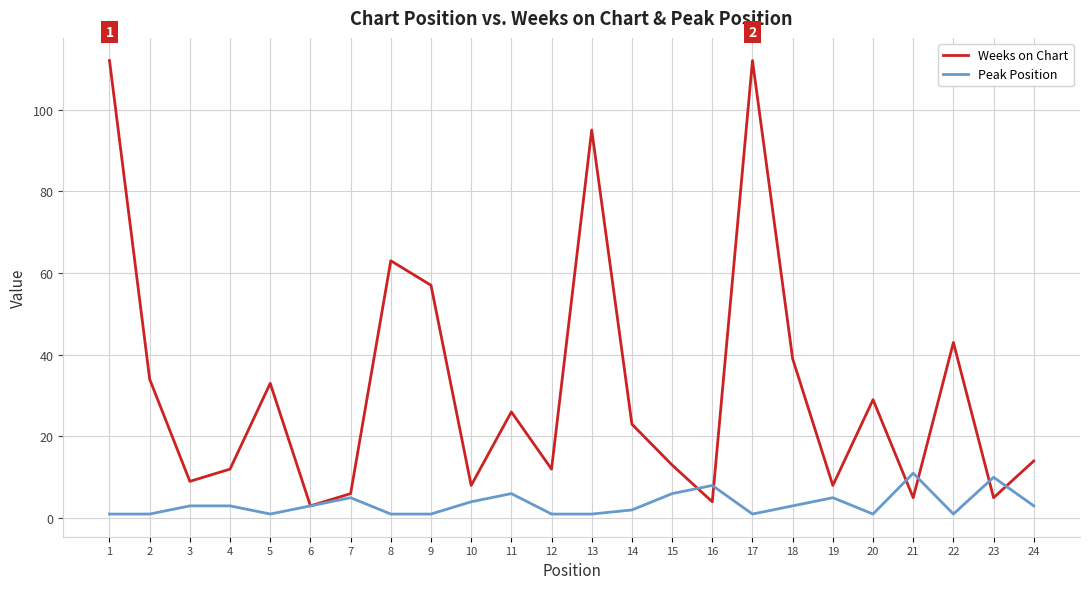

At which label does Peak Position reach its peak?

21